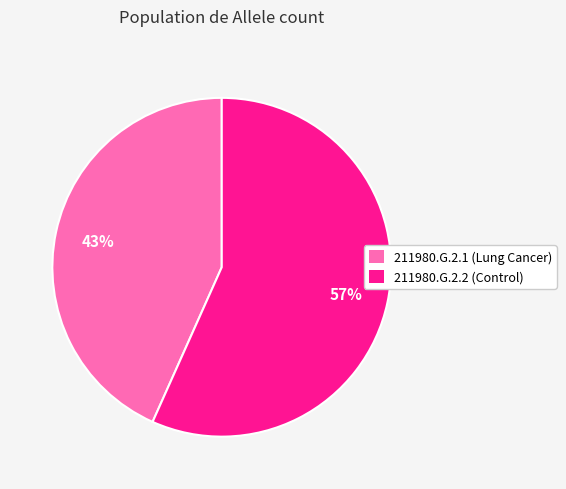

Is it true that 211980.G.2.1 is 51% of the pie?

False